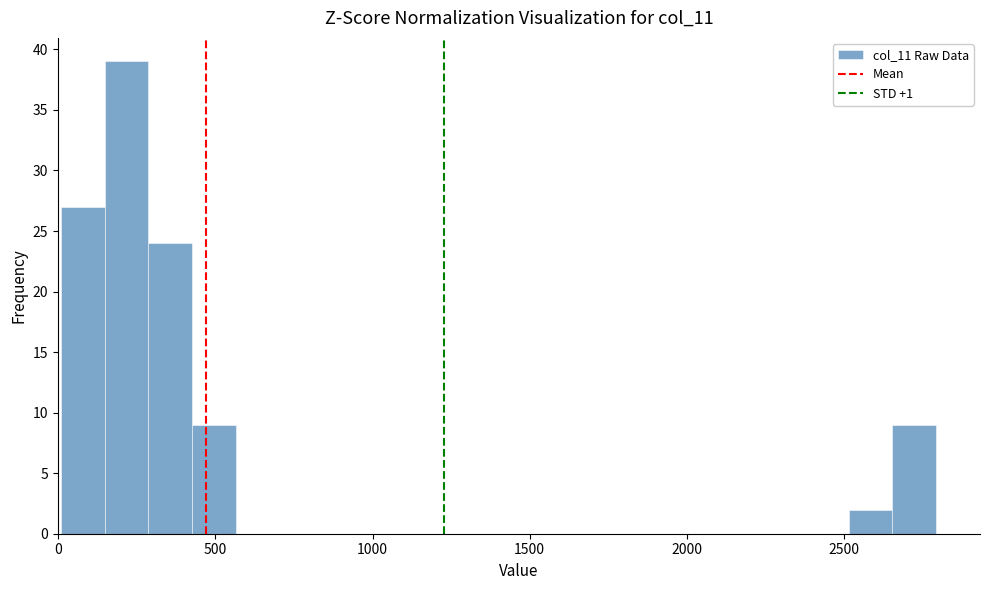

Around what value on the x-axis is the tallest bar? Give the approximate position of its centre, as read against the axis.

200